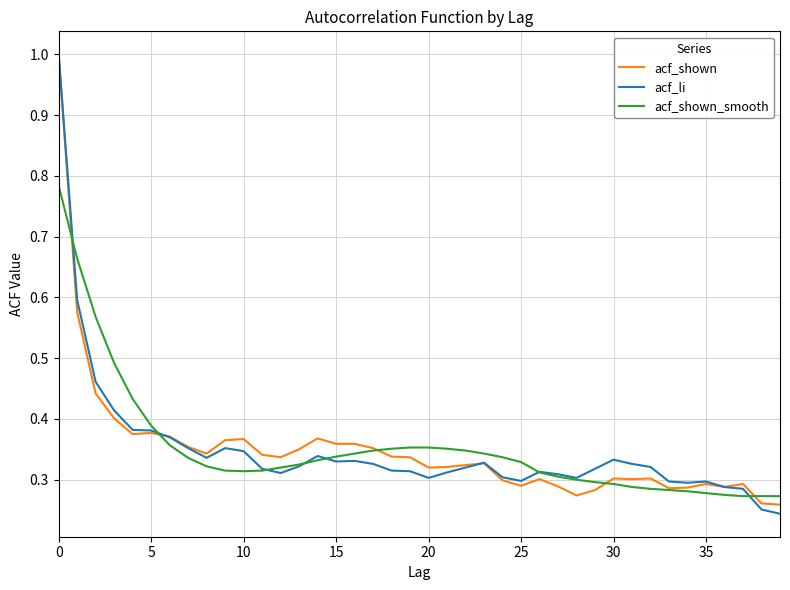

What is the maximum value shown in the chart?

1.0